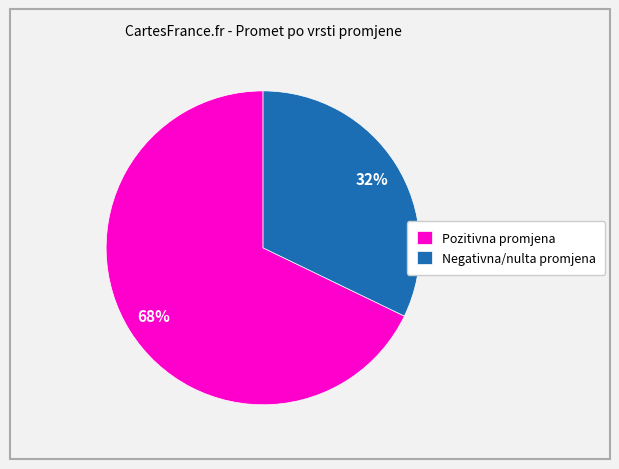

True or false: Negativna/nulta promjena accounts for 20% of the total.

False